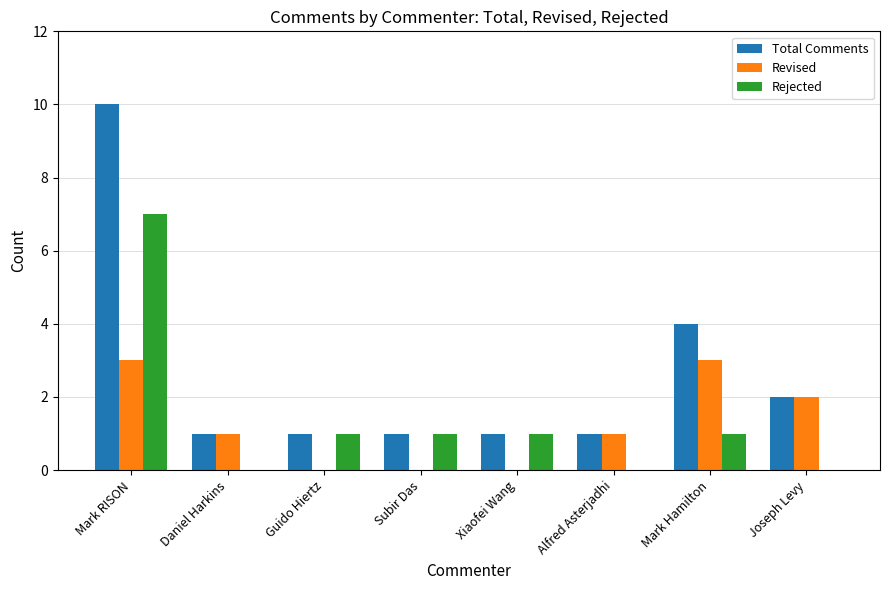

Count the number of categories in the chart.

8